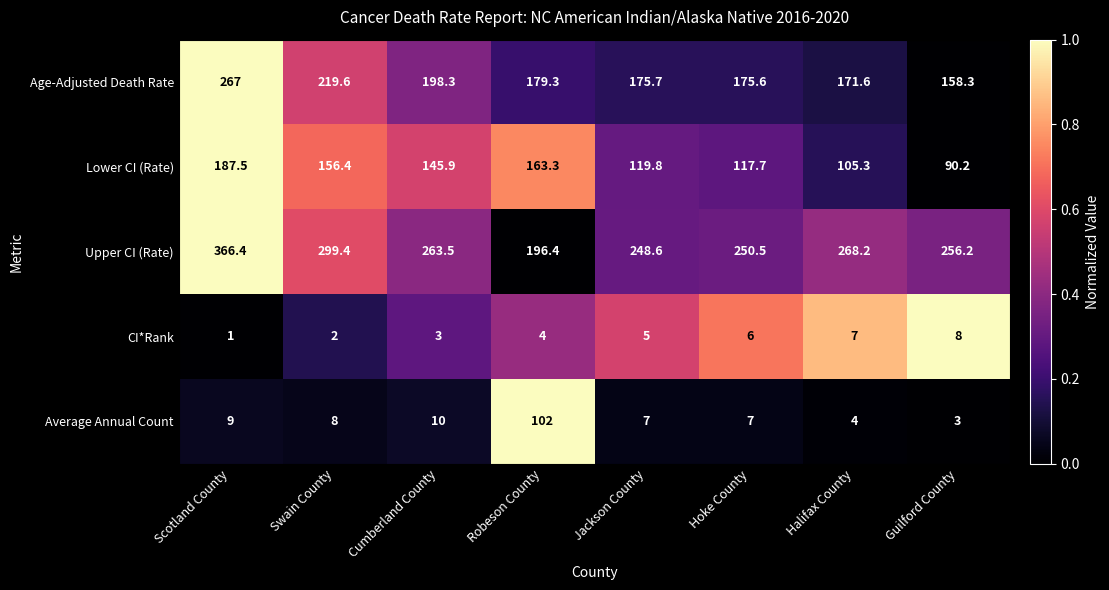

What is the average value of the Lower CI (Rate) series?

135.8